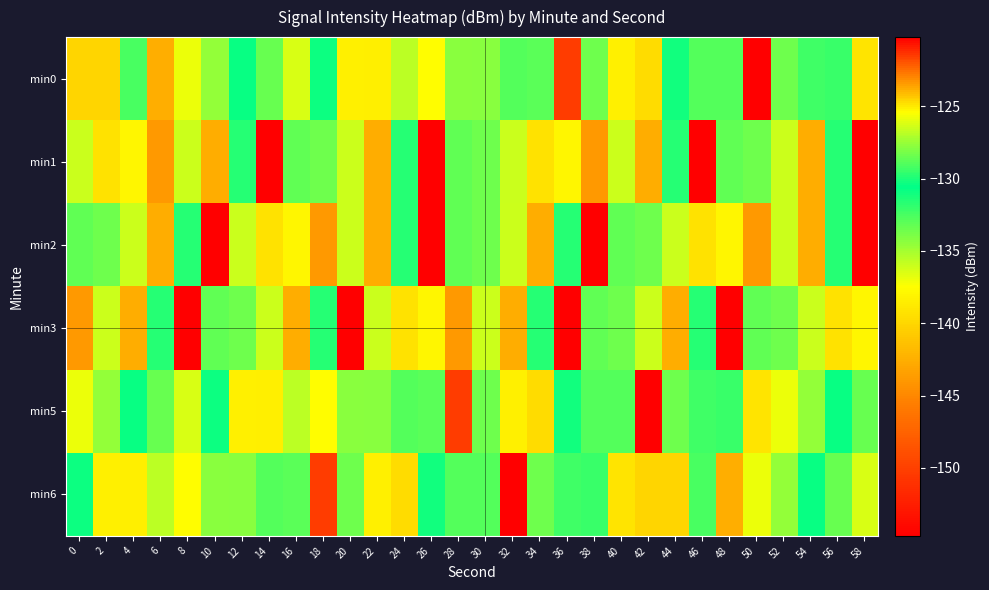

What is the minimum value shown in the chart?

-154.7